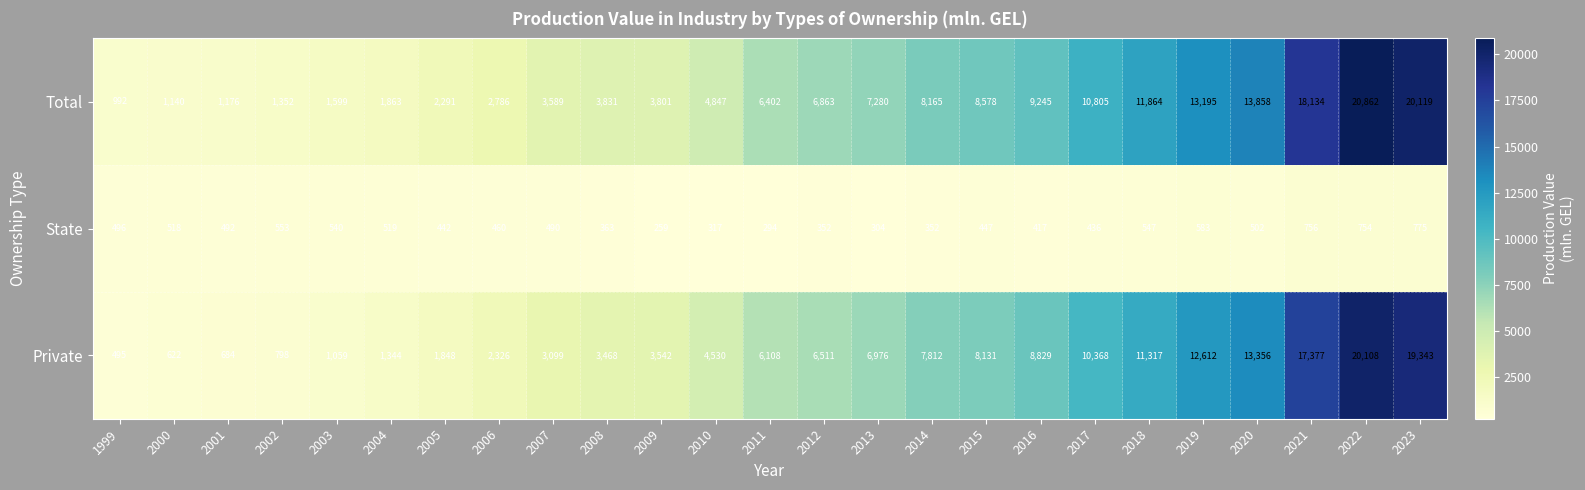

What is the greatest value displayed?

20862